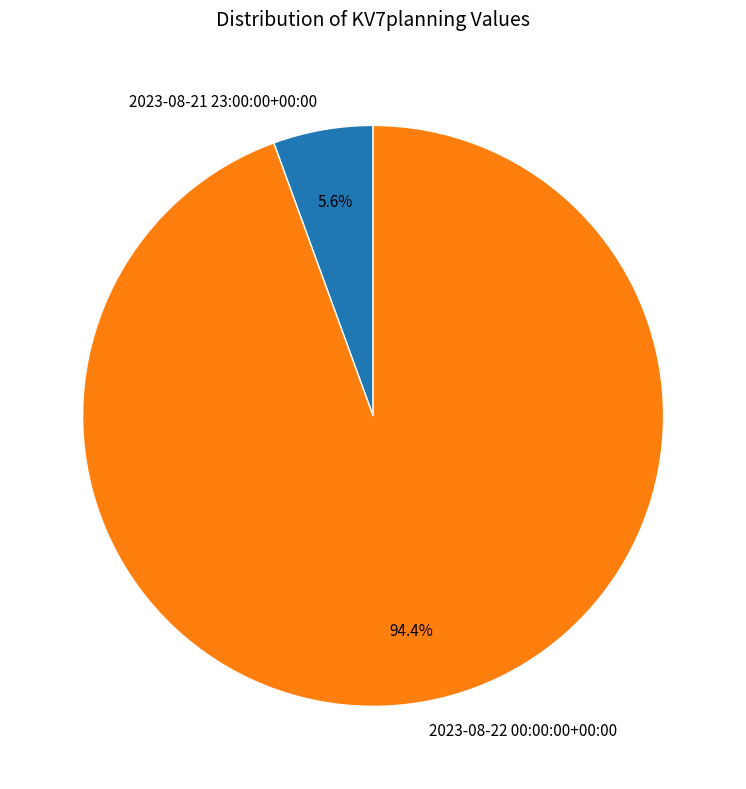

How many segments does this pie chart have?

2